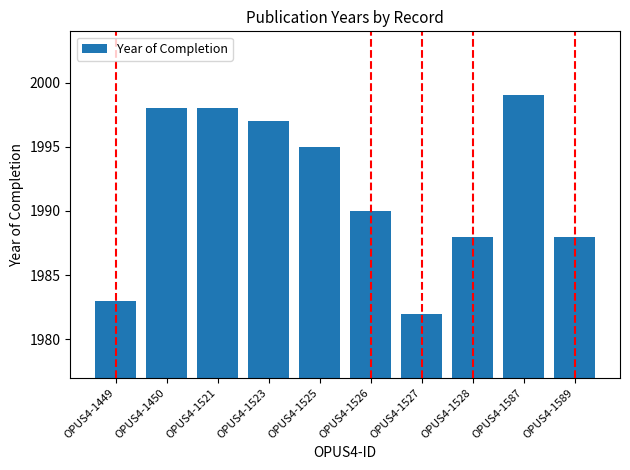

Reading left to right, what are all the values shown in this chart?

1983	1998	1998	1997	1995	1990	1982	1988	1999	1988